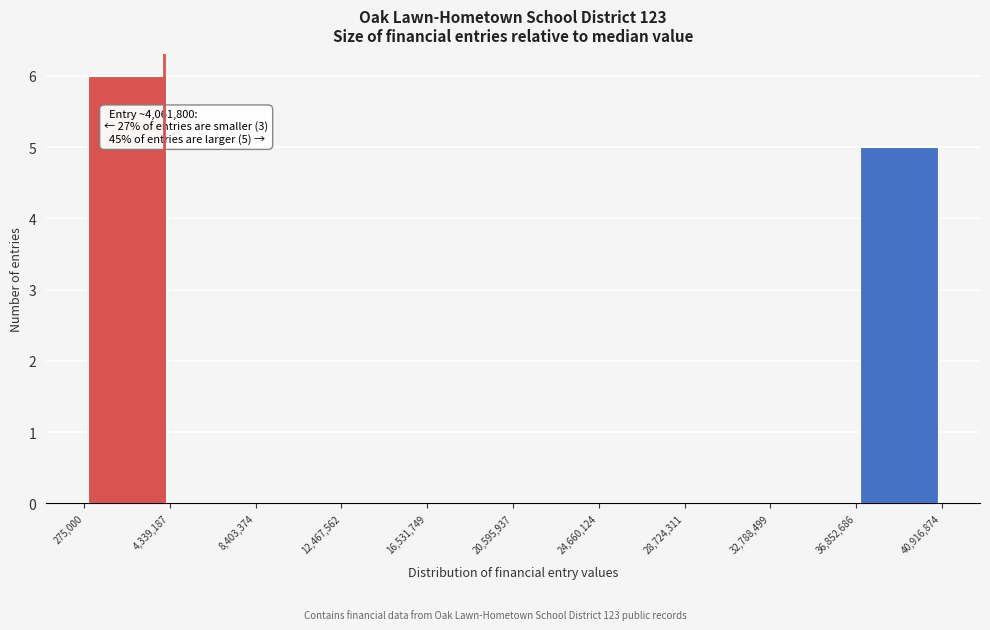

Which range on the x-axis has the tallest bar?

275,000 to 4,339,187